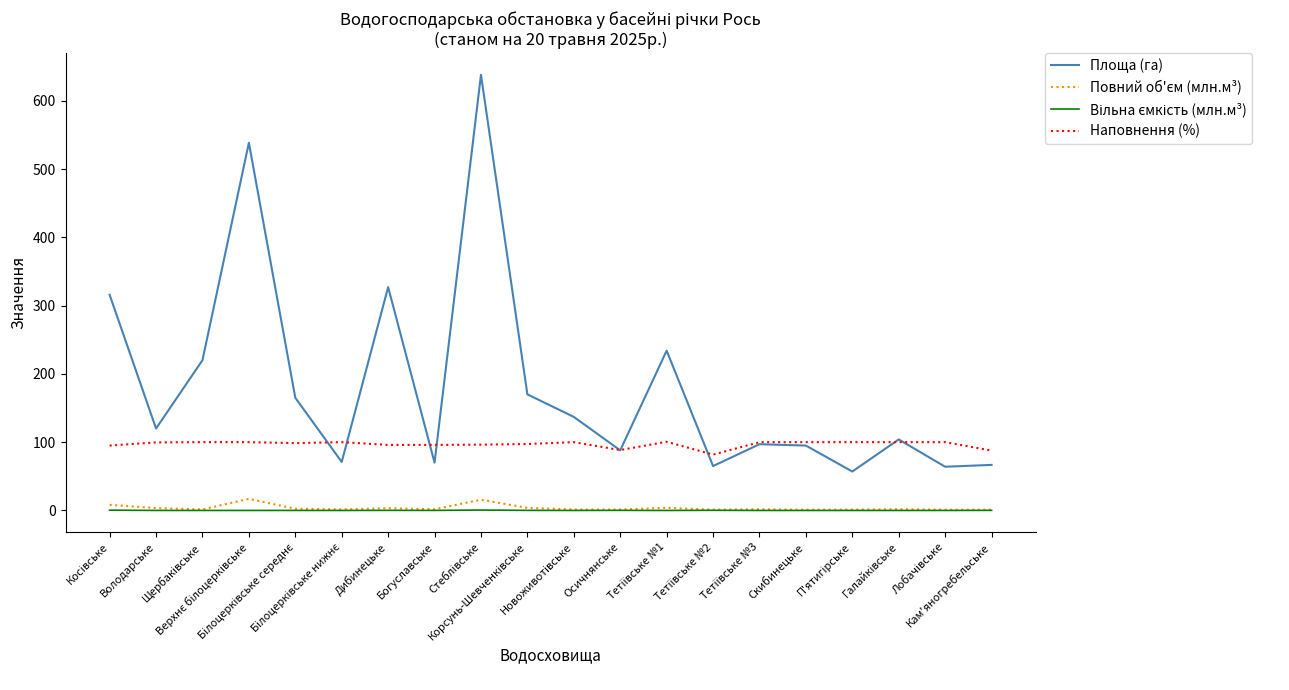

Which series has the largest total across all categories?

Площа (га)